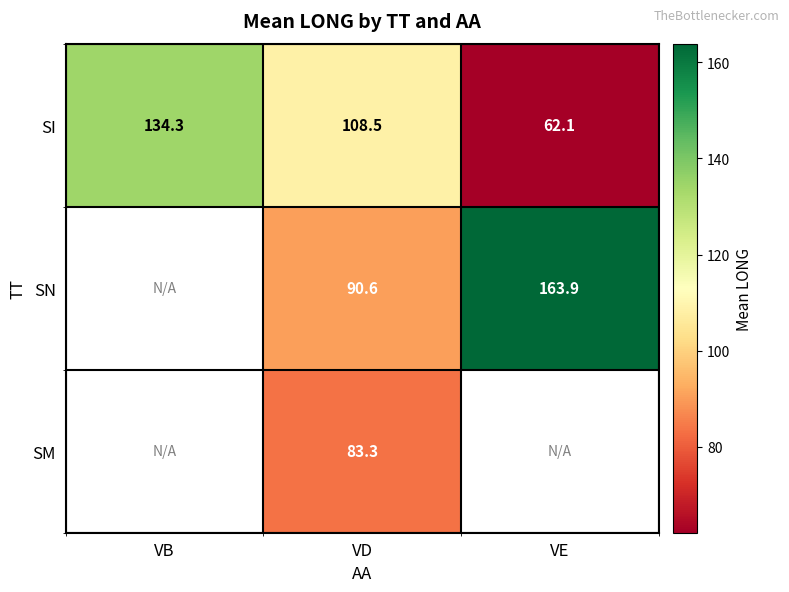

Count the number of categories in the chart.

3